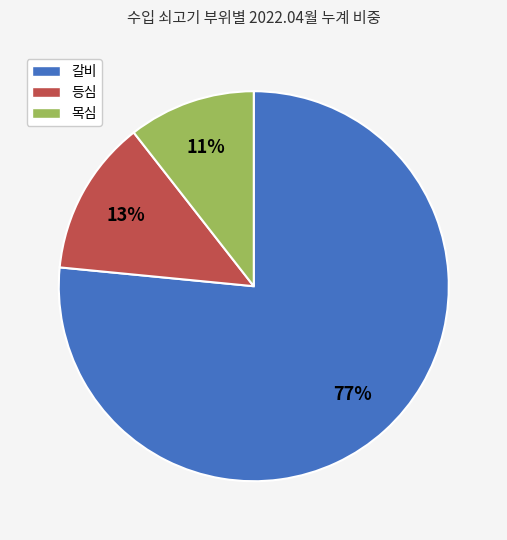

To the nearest percent, what is the difference between the 목심 and 등심 slice percentages?

2%